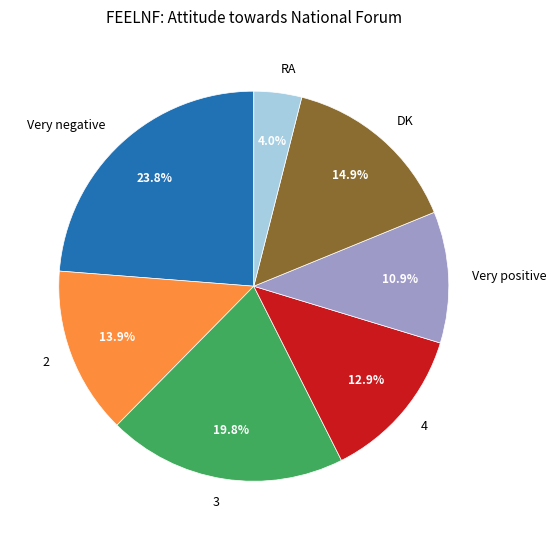

Which has a higher value, RA or 3?

3